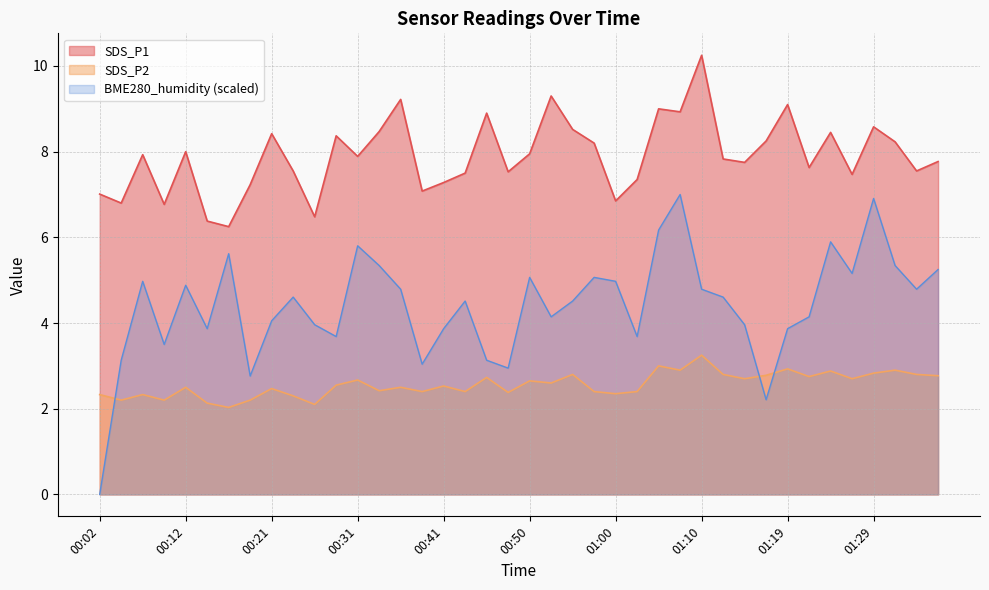

True or false: the data has more than 2 interior local peaks.

True